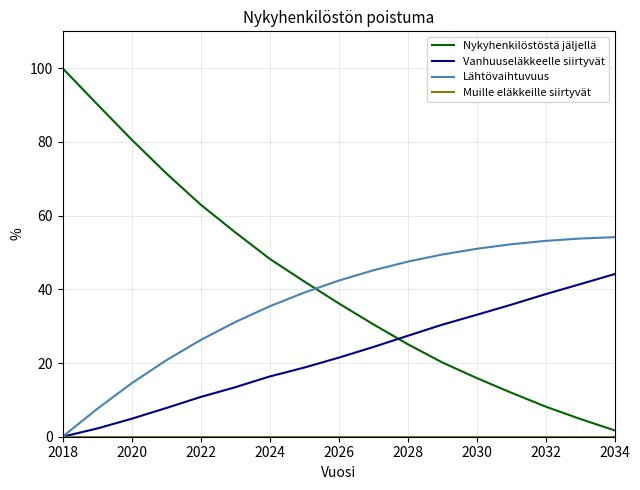

Which series has the largest total across all categories?

Nykyhenkilöstöstä jäljellä